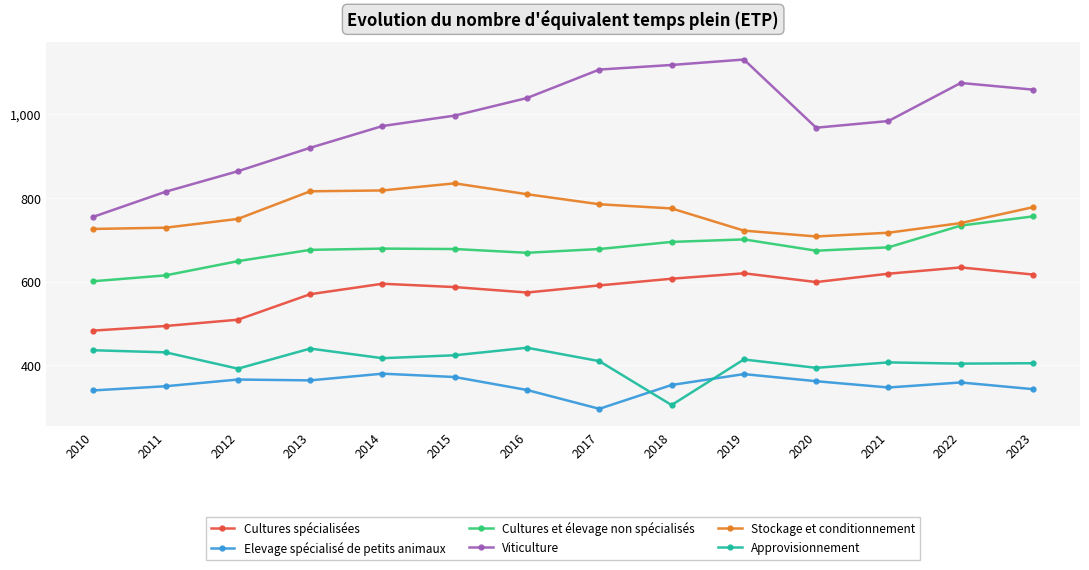

Where is the first local minimum for Approvisionnement?

2012